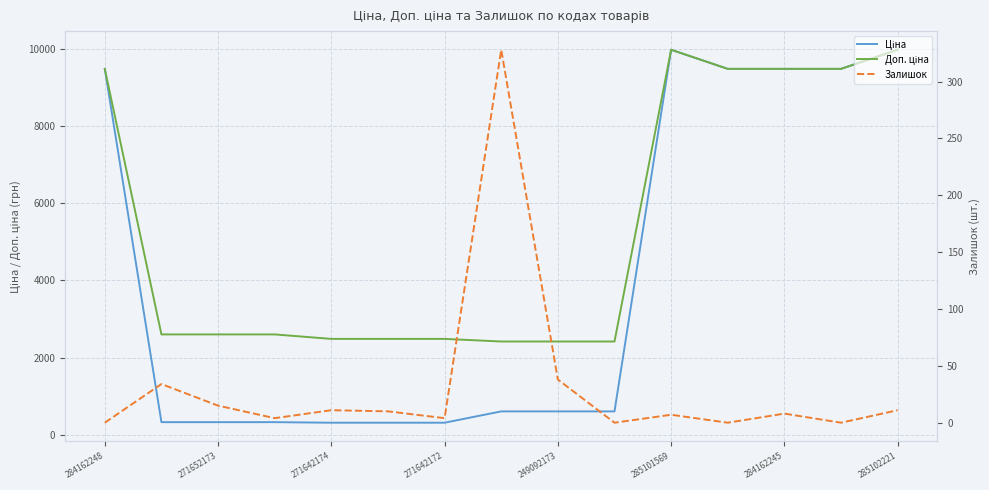

Where is the first local maximum for Ціна?

285101569